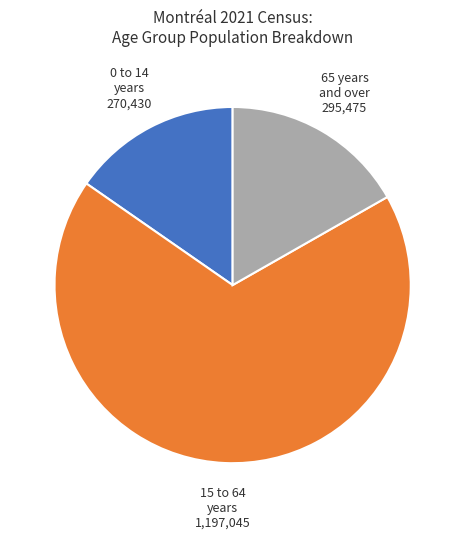

Is there a majority slice in this chart?

Yes